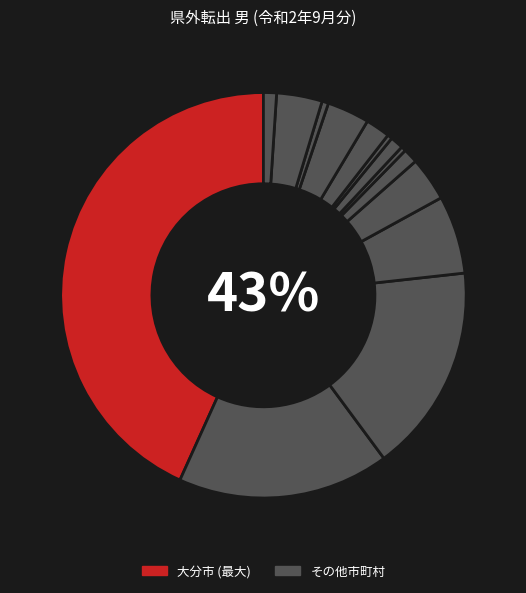

How many segments does this pie chart have?

14